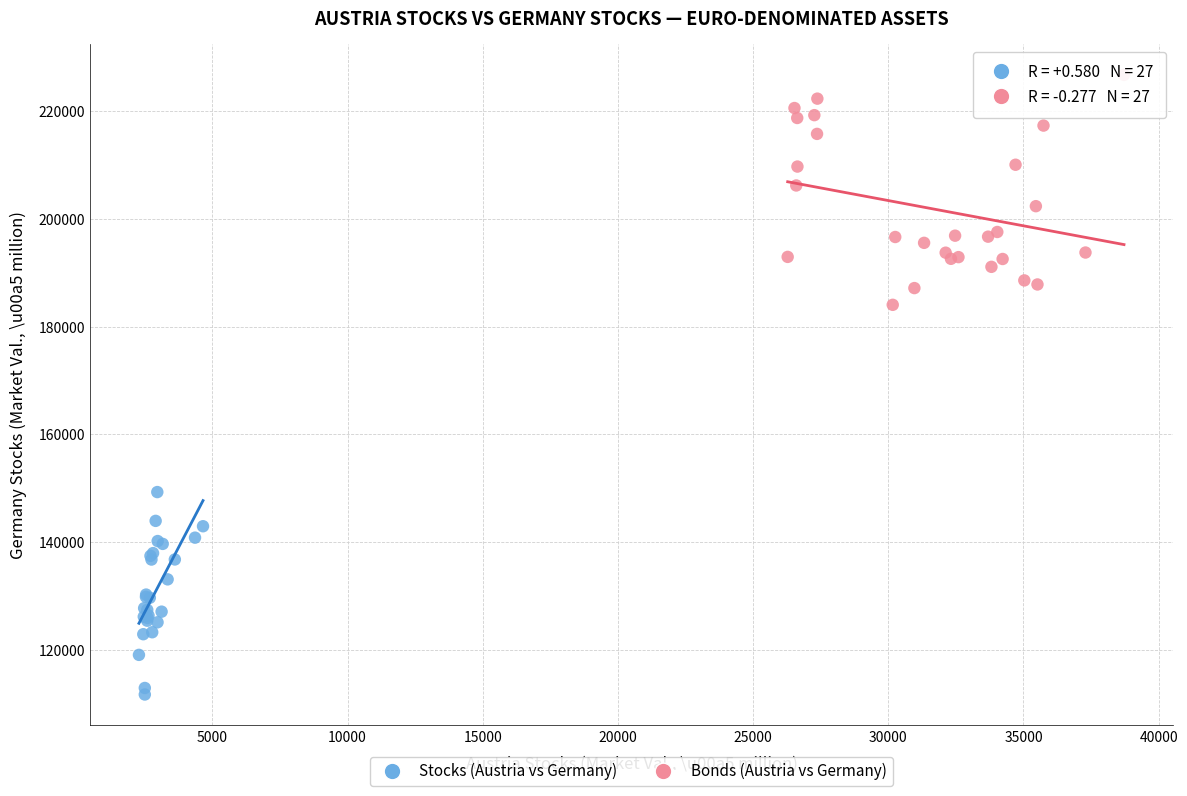

Which series has the widest spread of Y values?

Bonds (Austria vs Germany)